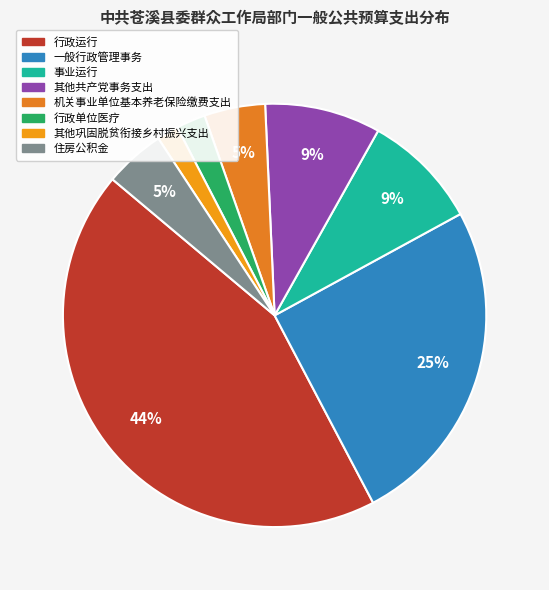

Count the number of slices in the pie.

8